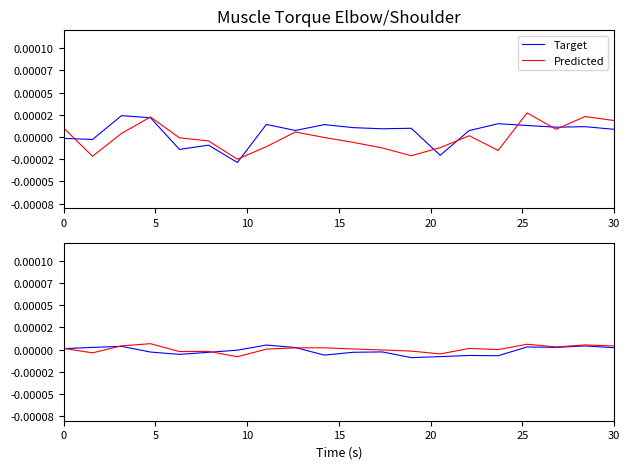

True or false: Predicted and Target cross at least once.

True